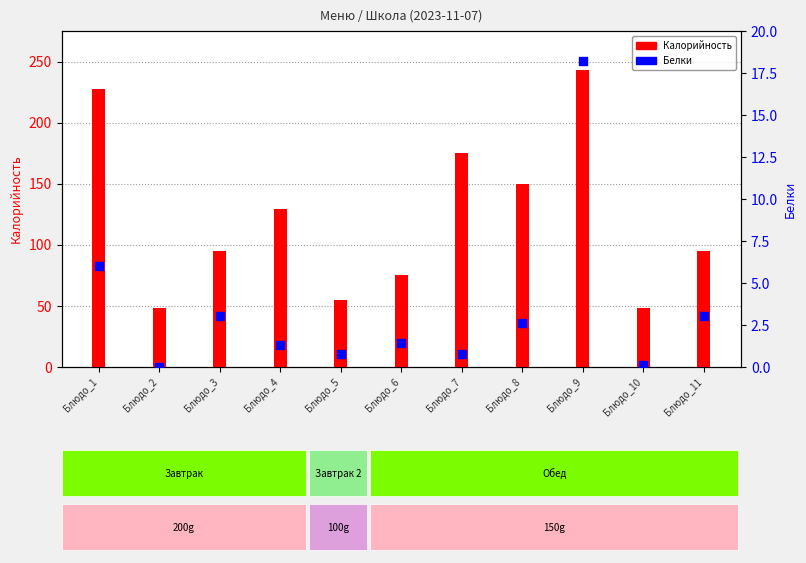

Which series has the largest total across all categories?

Калорийность